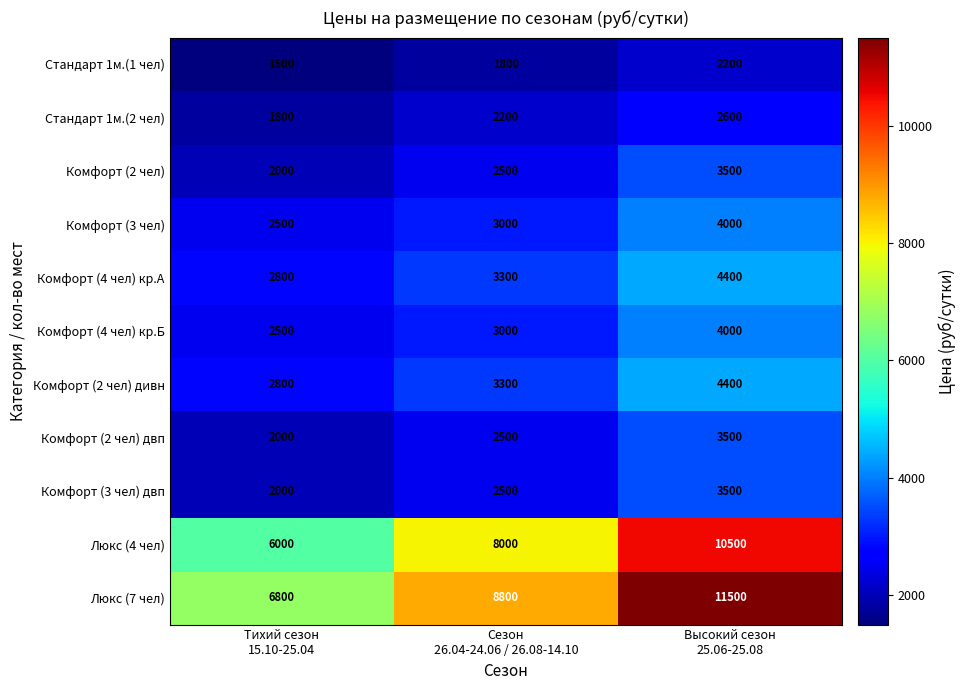

What is the average value of the Комфорт (2 чел) дивн series?

3500